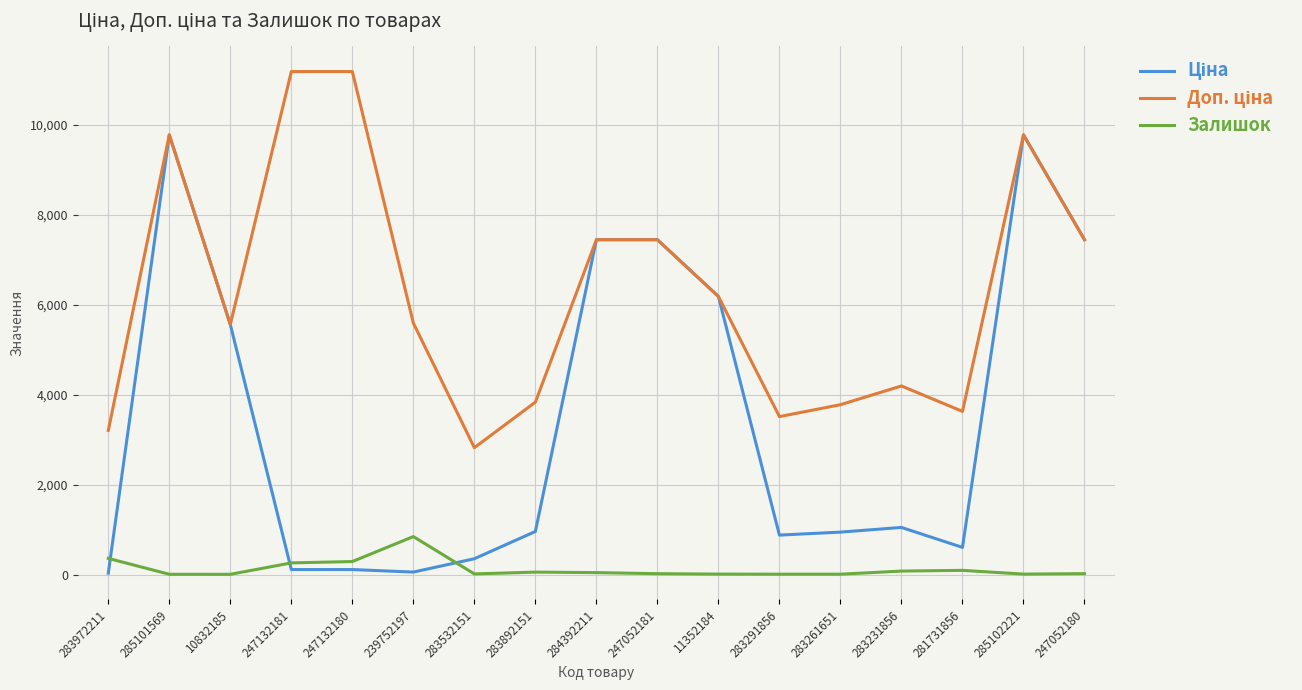

What is the approximate value of Ціна at 283261651?

944.2